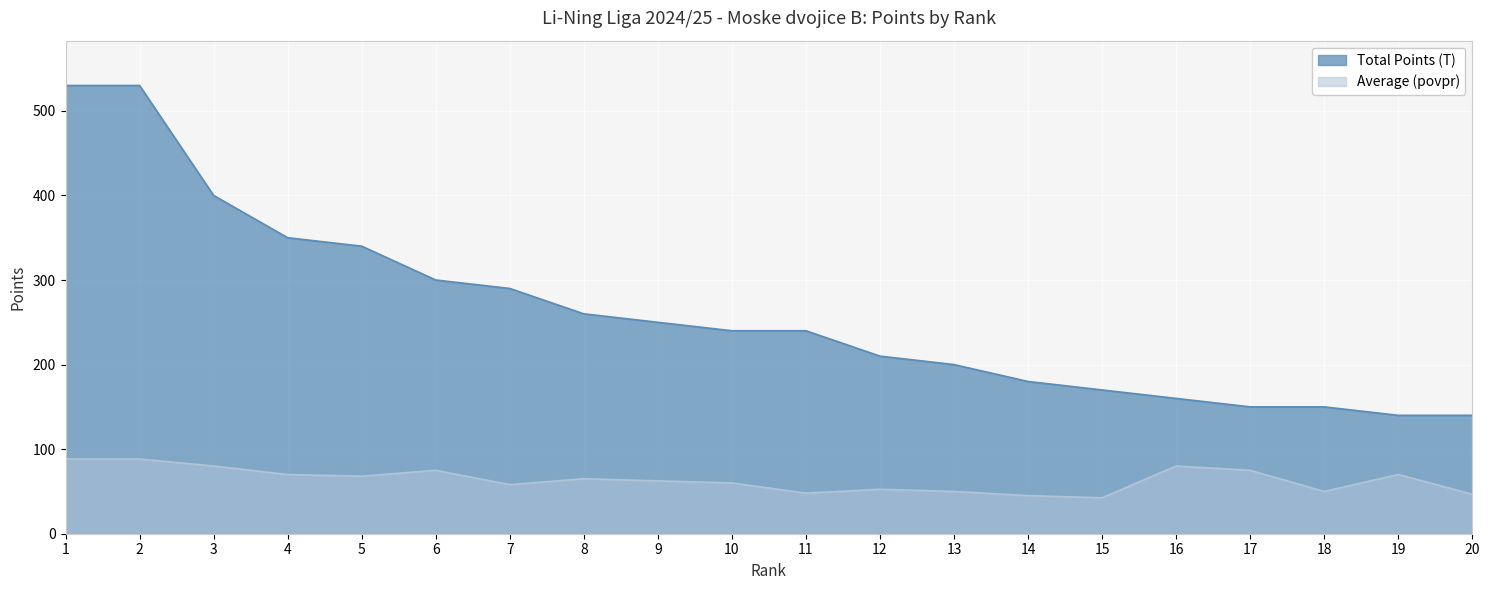

Which series changed the most between 7 and 9?

Total Points (T)